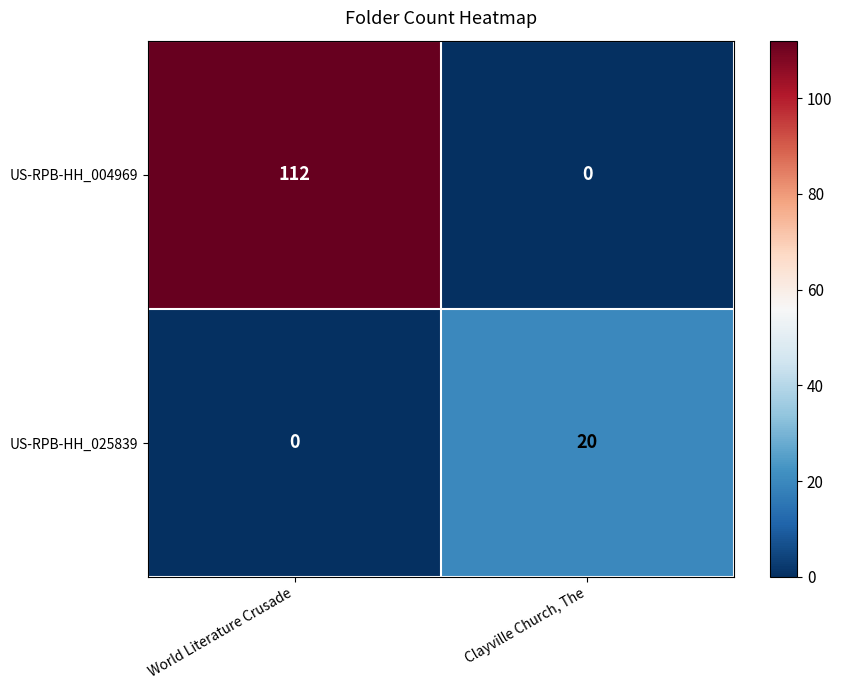

Count the number of categories in the chart.

2